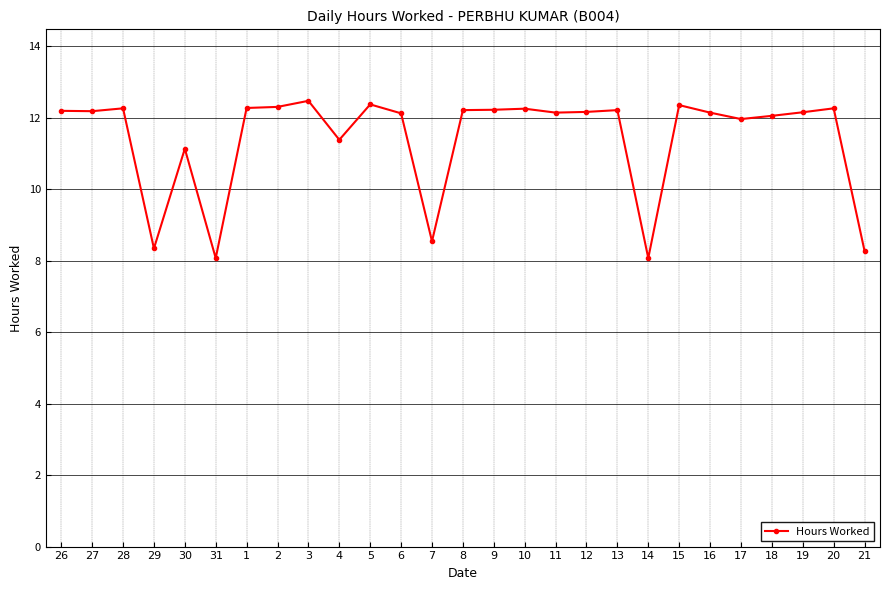

True or false: the data has more than 0 interior local peaks.

True